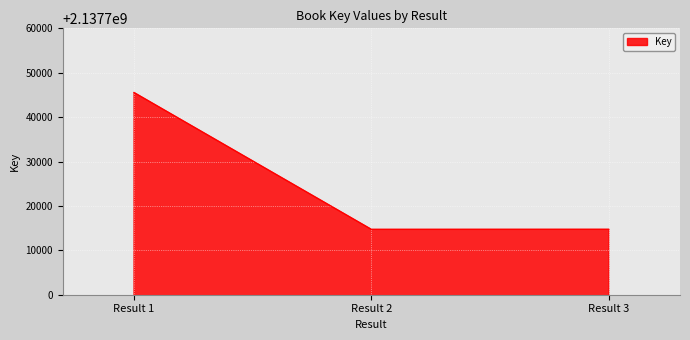

The value at Result 2 is 3706795509. True or false?

False